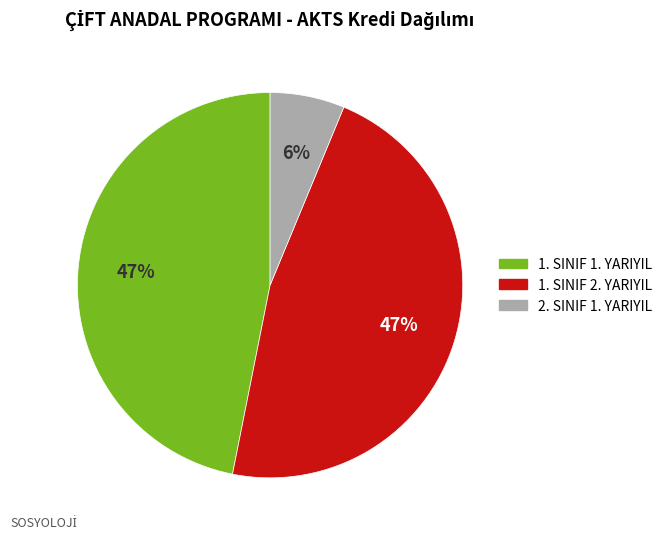

Count the number of slices in the pie.

3